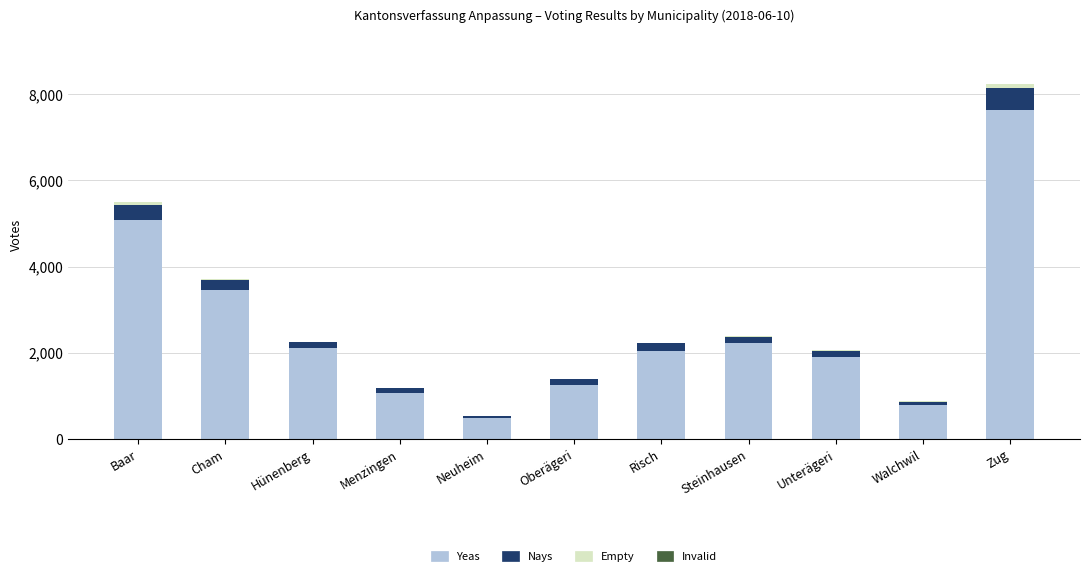

At which category is the sum across all series the highest?

Zug